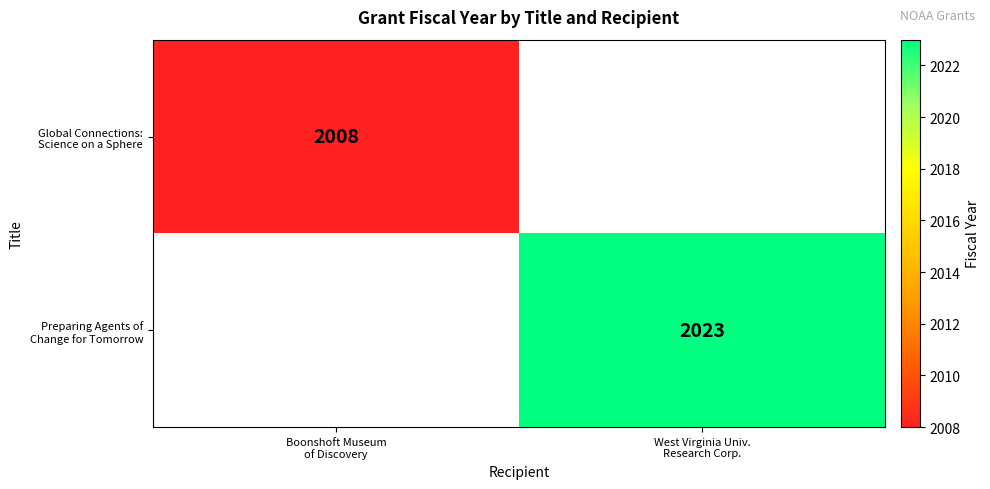

How many data points does each series have?

2